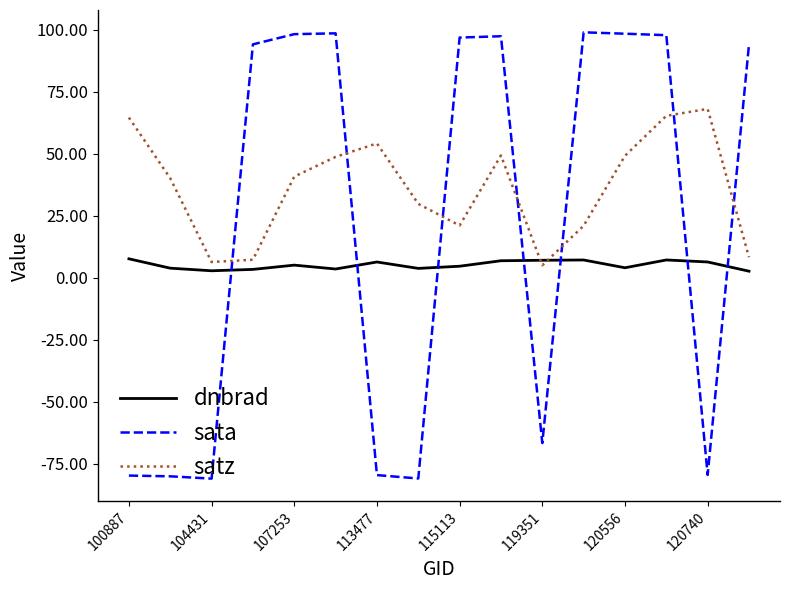

What is the lowest value of the satz series?

5.0